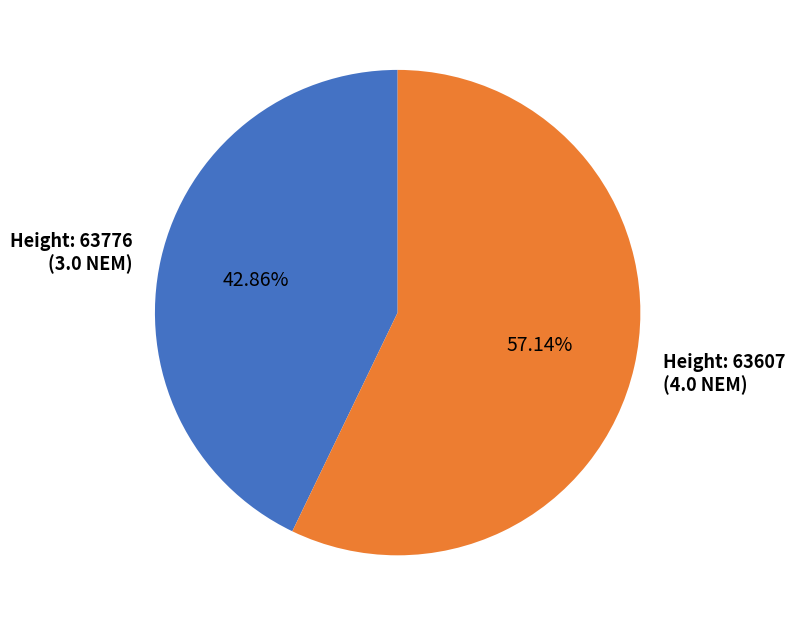

Does any single category account for the majority?

Yes